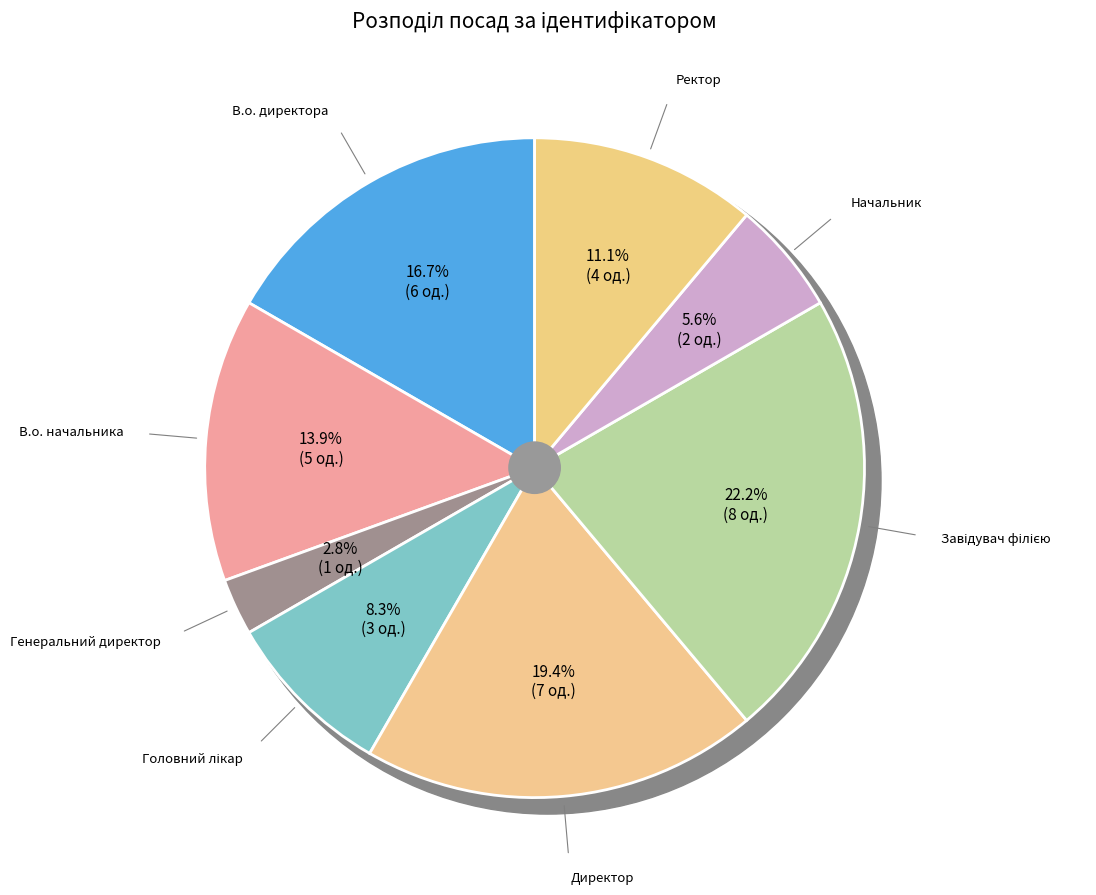

True or false: Директор accounts for 19% of the total.

True